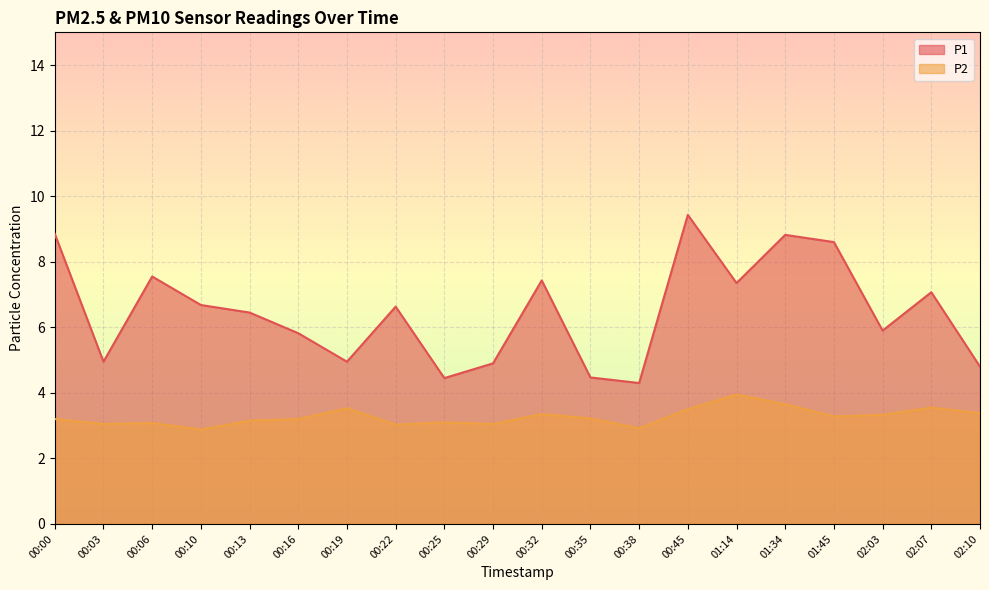

List the series in order of their overall mean, highest first.

P1, P2